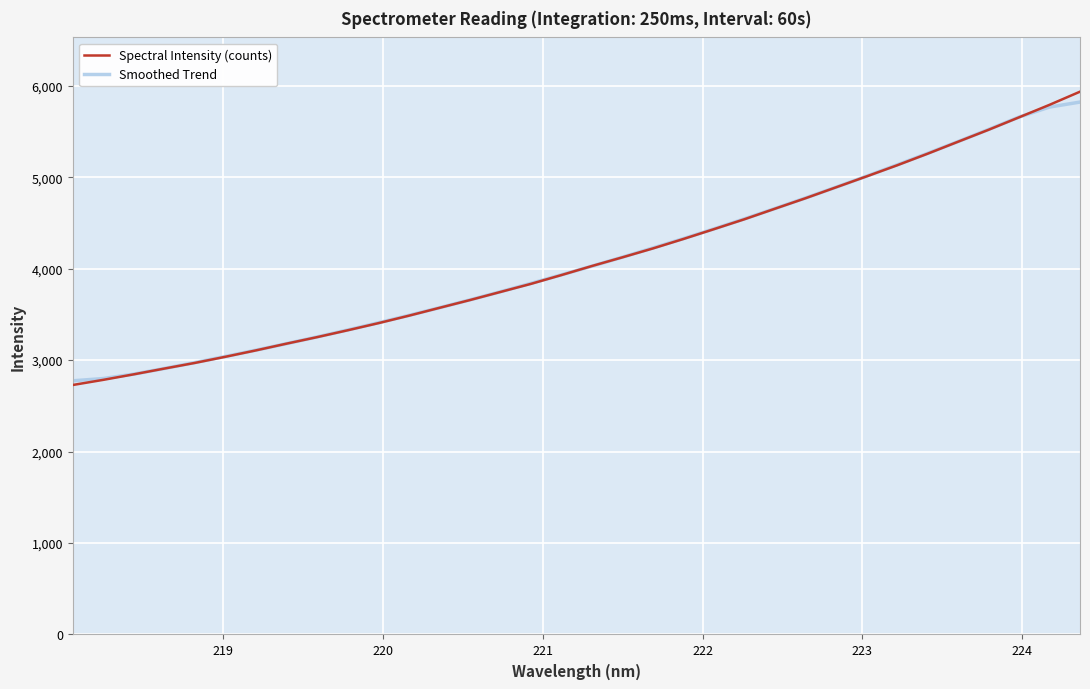

Rank the series by their maximum value, from lowest to highest.

Smoothed Trend, Spectral Intensity (counts)